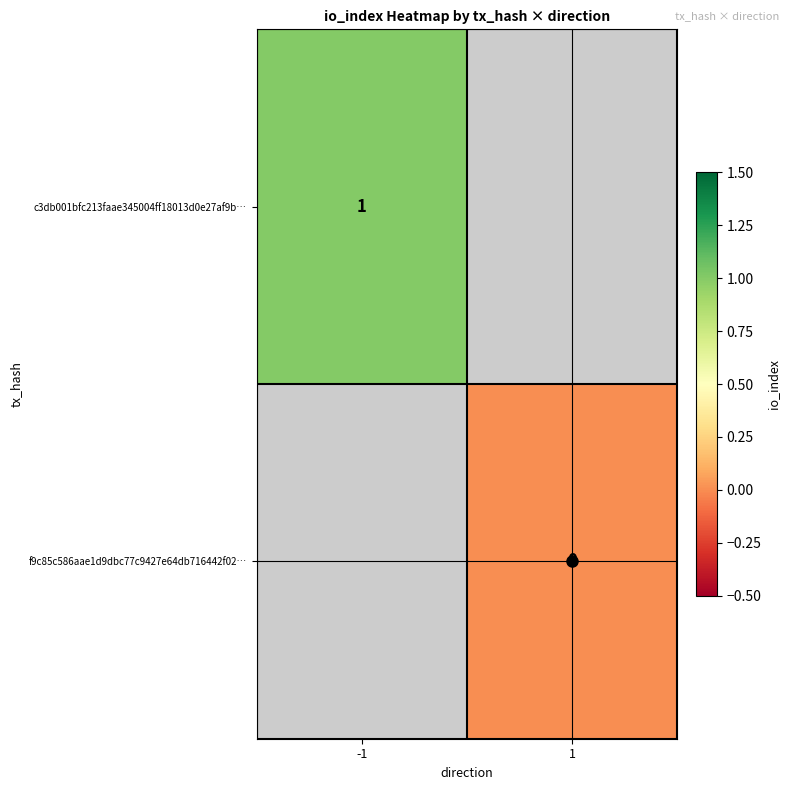

The value of c3db001bfc213faae345004ff18013d0e27af9b… at -1 is 1. True or false?

True